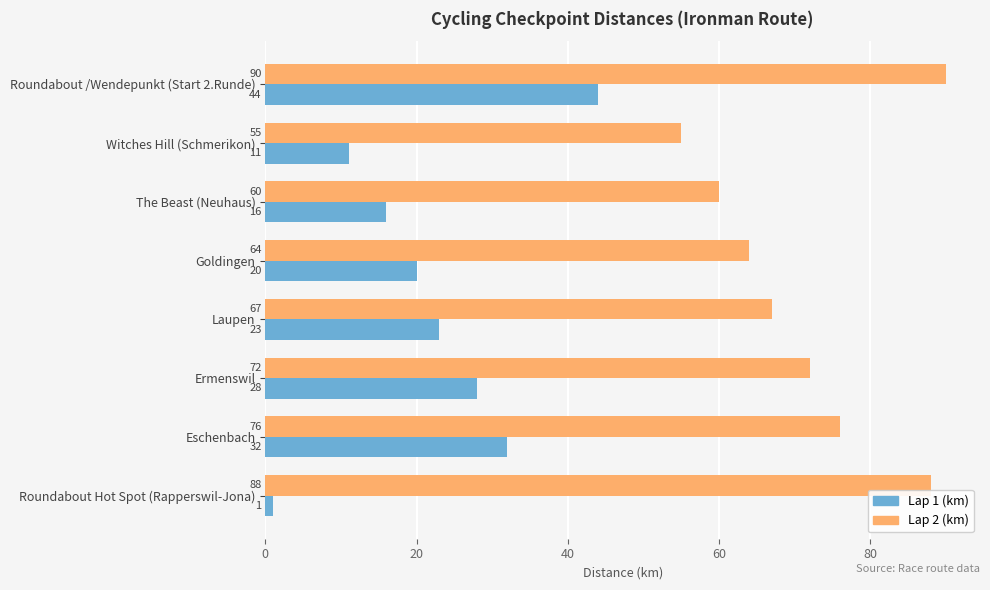

The value of Lap 1 (km) at Ermenswil is 41. True or false?

False